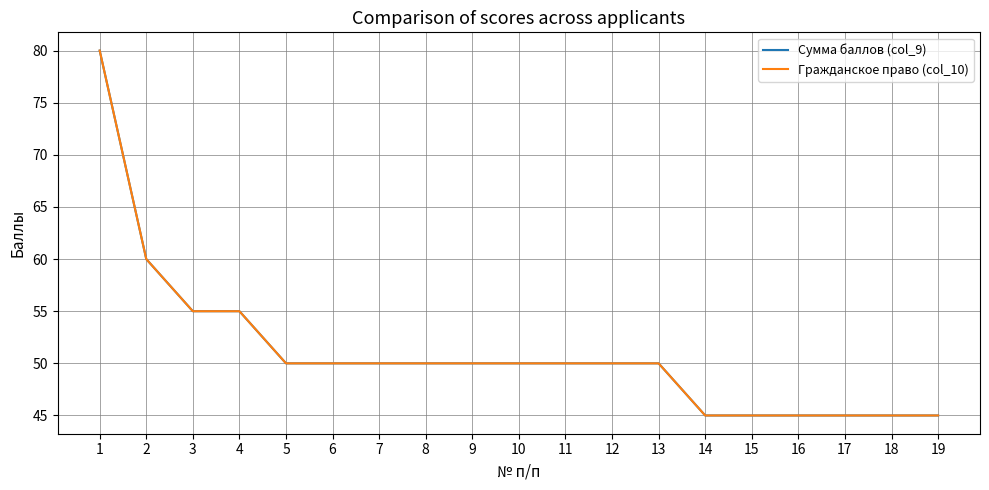

Is it true that Сумма баллов (col_9) equals 50 at 6?

True